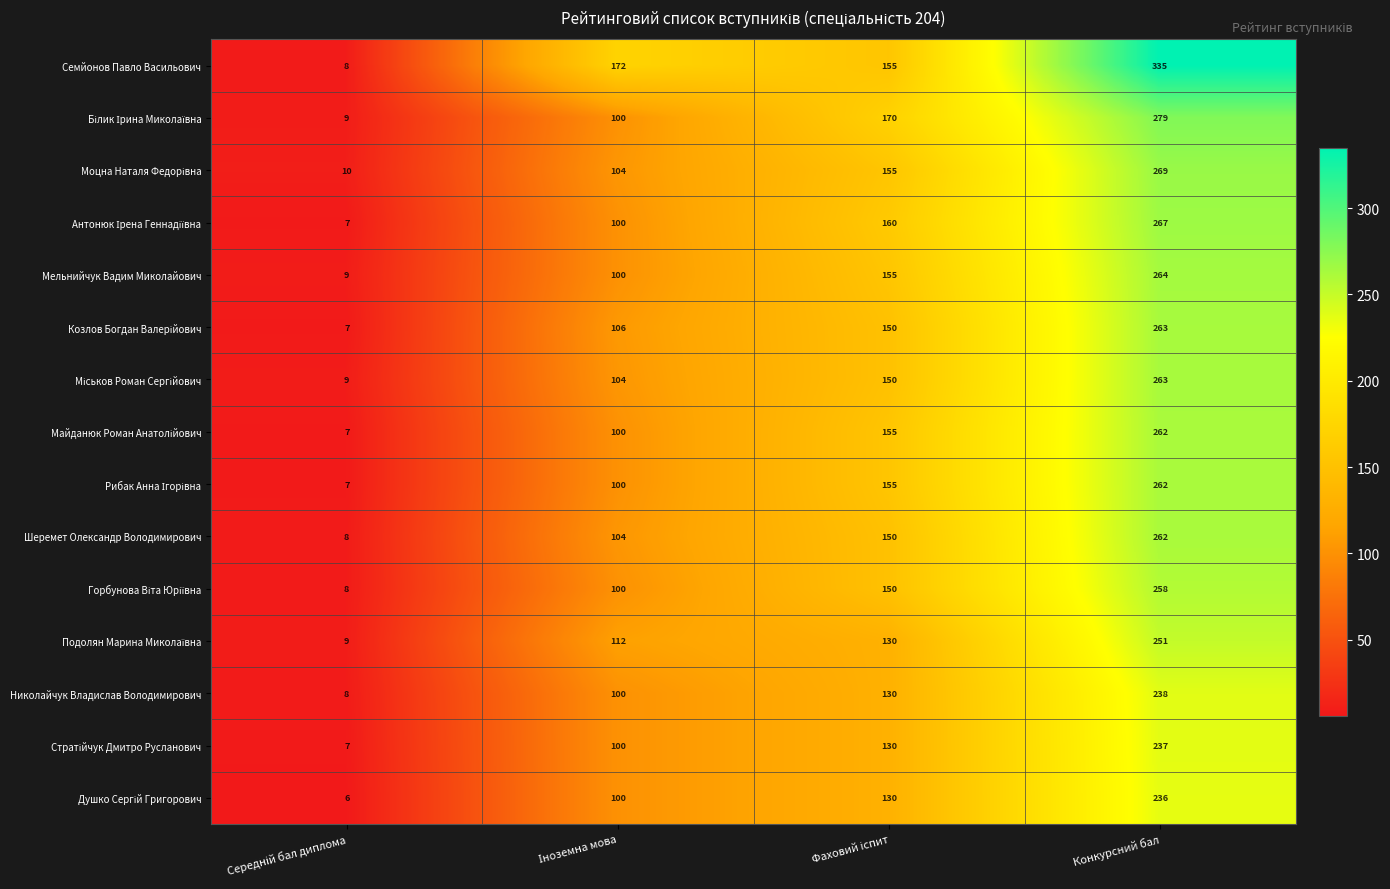

Which series has the largest range (max minus min)?

Семйонов Павло Васильович